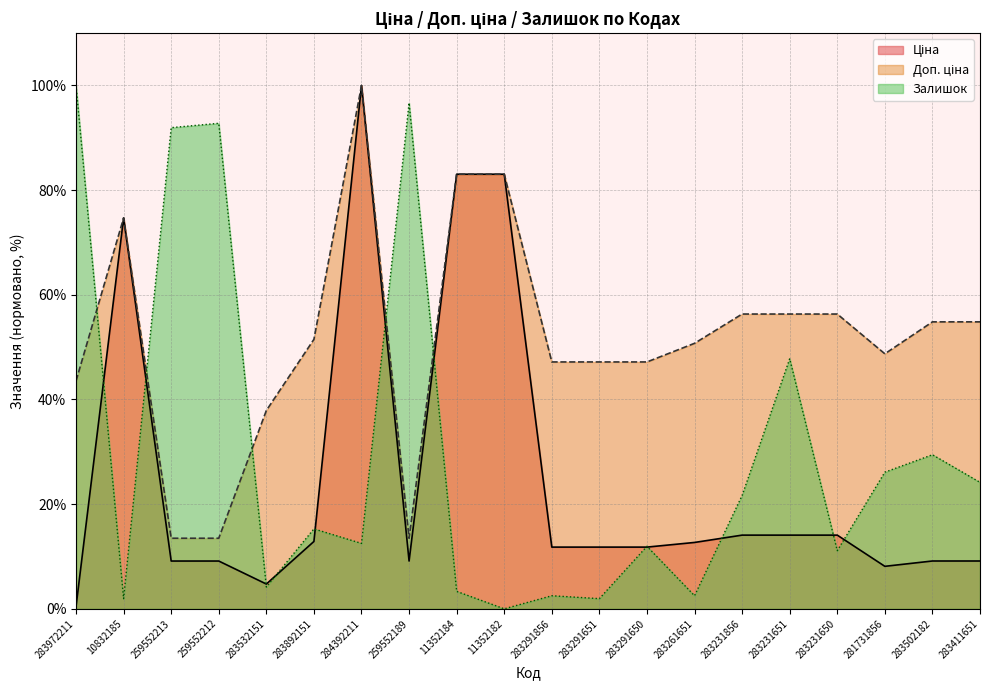

How many data points does each series have?

20